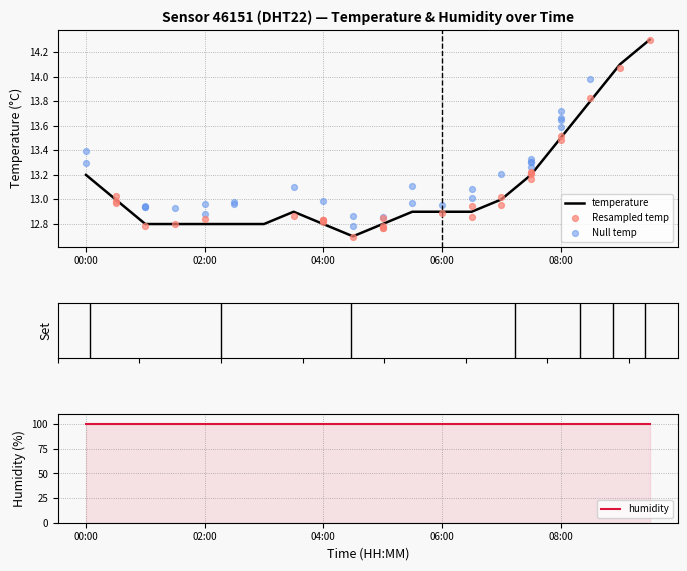

What is the change in value from 04:30 to 07:00?

+0.3